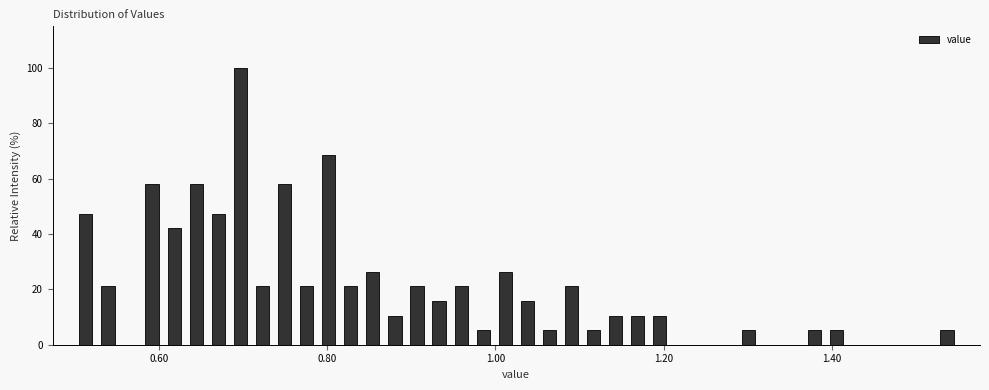

Read against the x-axis, roughly where is the centre of the tallest bar?

0.70